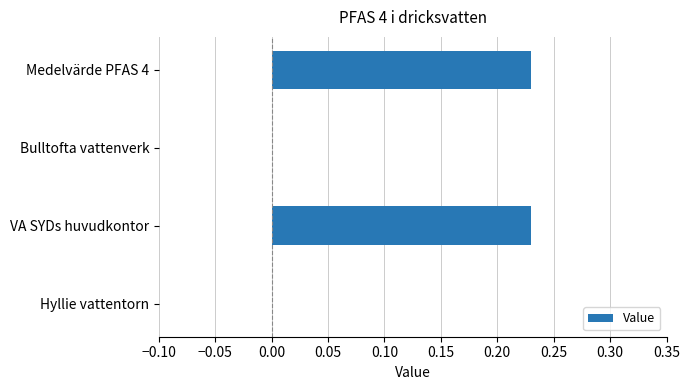

Count the number of data series in this chart.

1